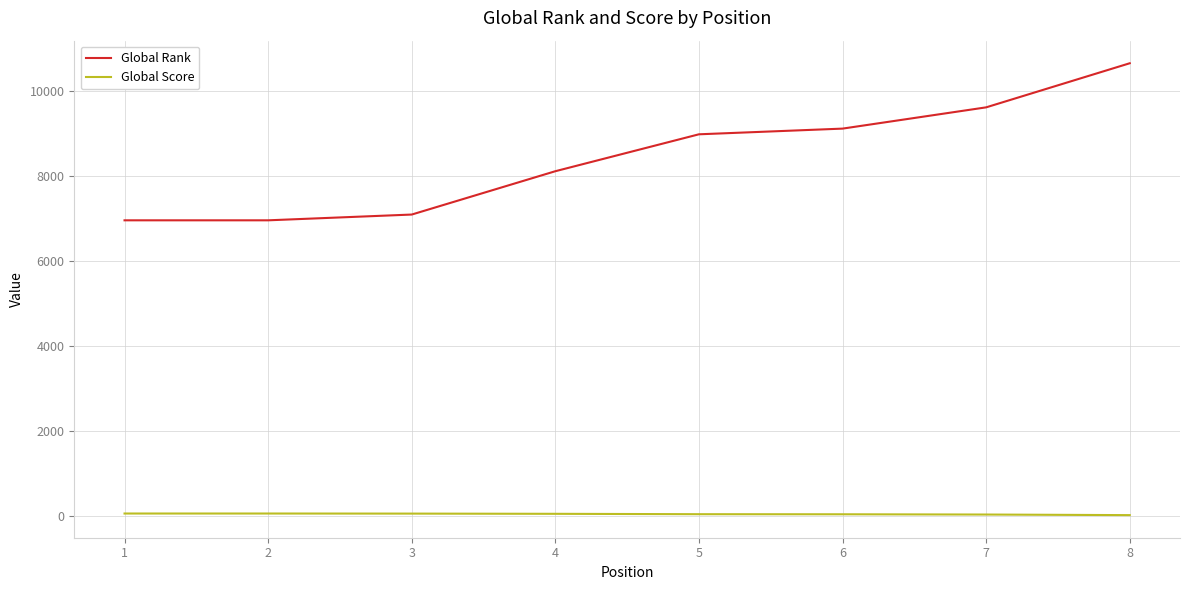

At which label does Global Score first exceed 41?

1